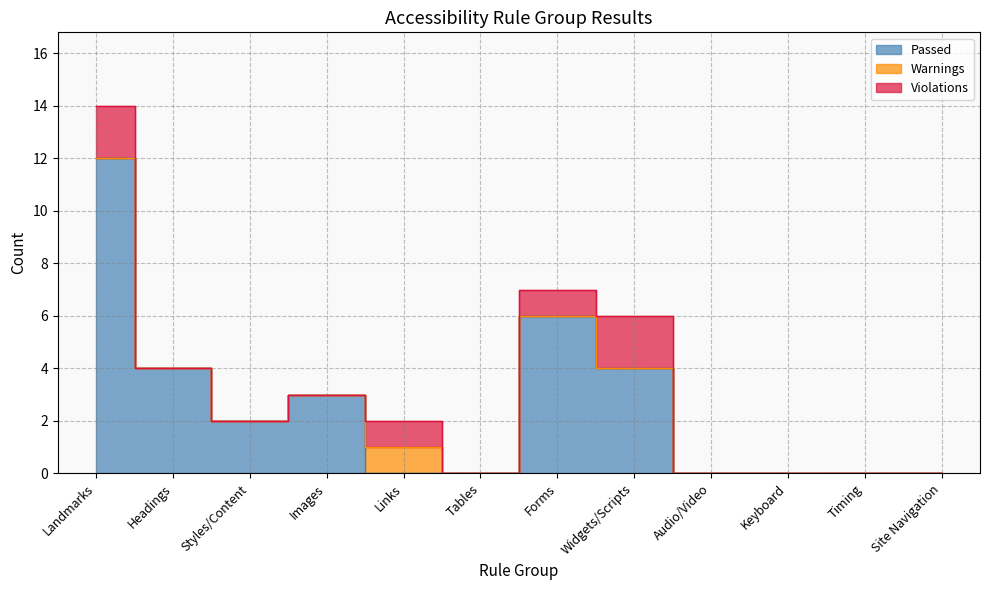

Reading left to right, list all the values displayed in this chart.

Passed: Landmarks=12	Headings=4	Styles/Content=2	Images=3	Links=0	Tables=0	Forms=6	Widgets/Scripts=4	Audio/Video=0	Keyboard=0	Timing=0	Site Navigation=0
Warnings: Landmarks=0	Headings=0	Styles/Content=0	Images=0	Links=1	Tables=0	Forms=0	Widgets/Scripts=0	Audio/Video=0	Keyboard=0	Timing=0	Site Navigation=0
Violations: Landmarks=2	Headings=0	Styles/Content=0	Images=0	Links=1	Tables=0	Forms=1	Widgets/Scripts=2	Audio/Video=0	Keyboard=0	Timing=0	Site Navigation=0